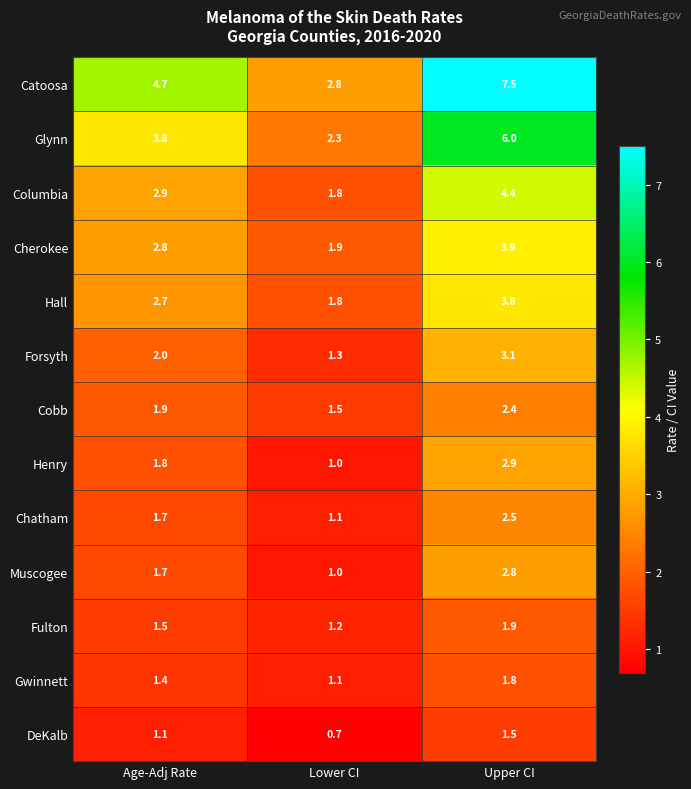

The DeKalb series shows 1.1 at Age-Adj Rate. True or false?

True